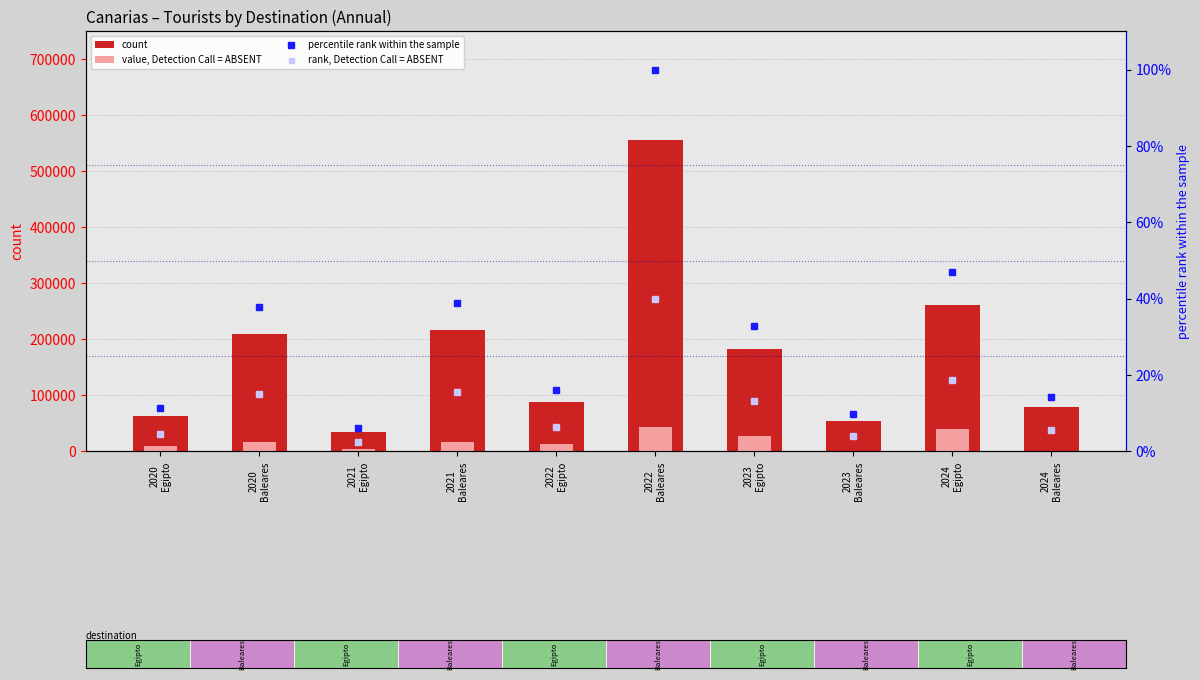

Rank the series at 2022
Egipto from highest to lowest value.

count, value, Detection Call = ABSENT, percentile rank within the sample, rank, Detection Call = ABSENT